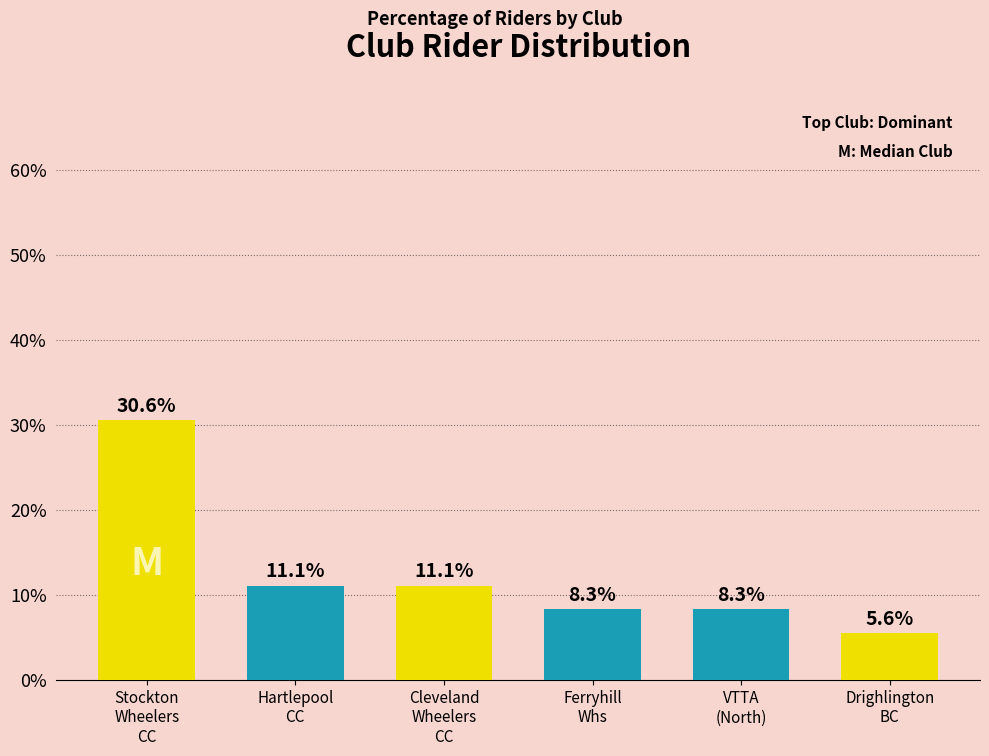

What is the greatest value displayed?

30.6